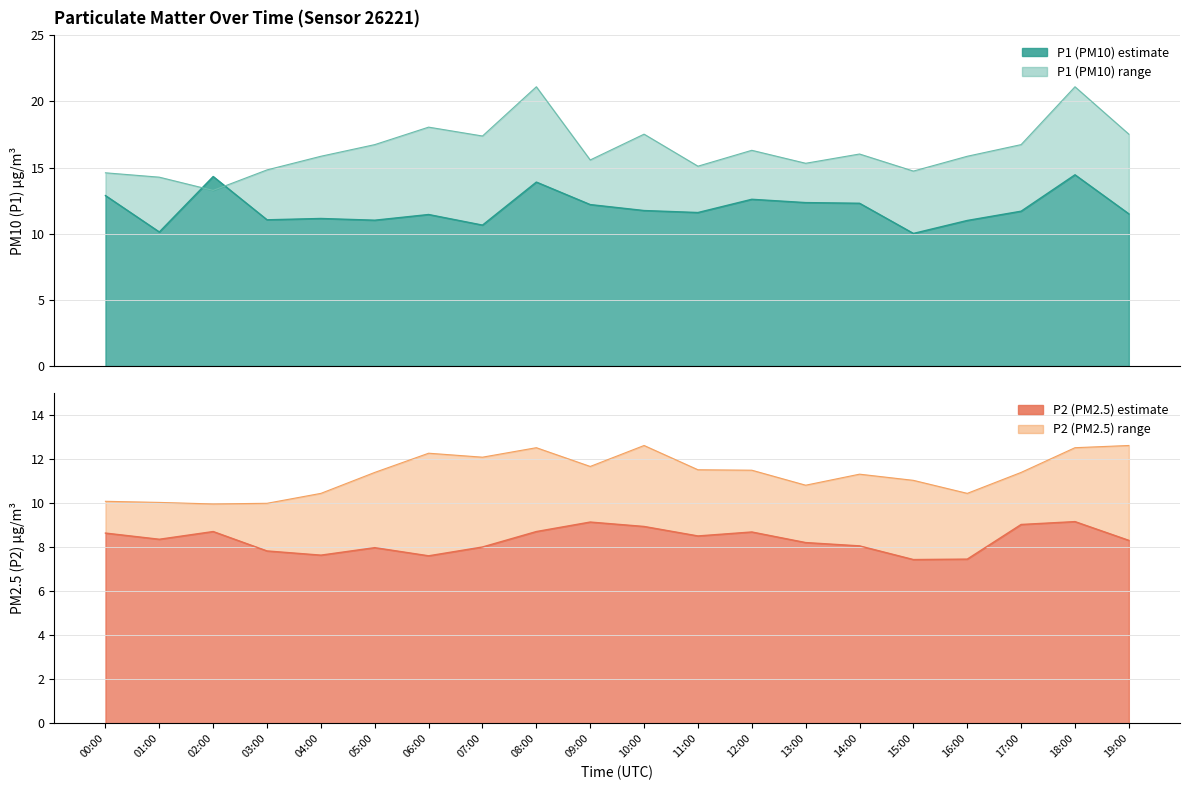

Rank the categories by P2 value from highest to lowest.

18:00, 09:00, 17:00, 10:00, 02:00, 08:00, 12:00, 00:00, 11:00, 01:00, 19:00, 13:00, 14:00, 07:00, 05:00, 03:00, 04:00, 06:00, 16:00, 15:00